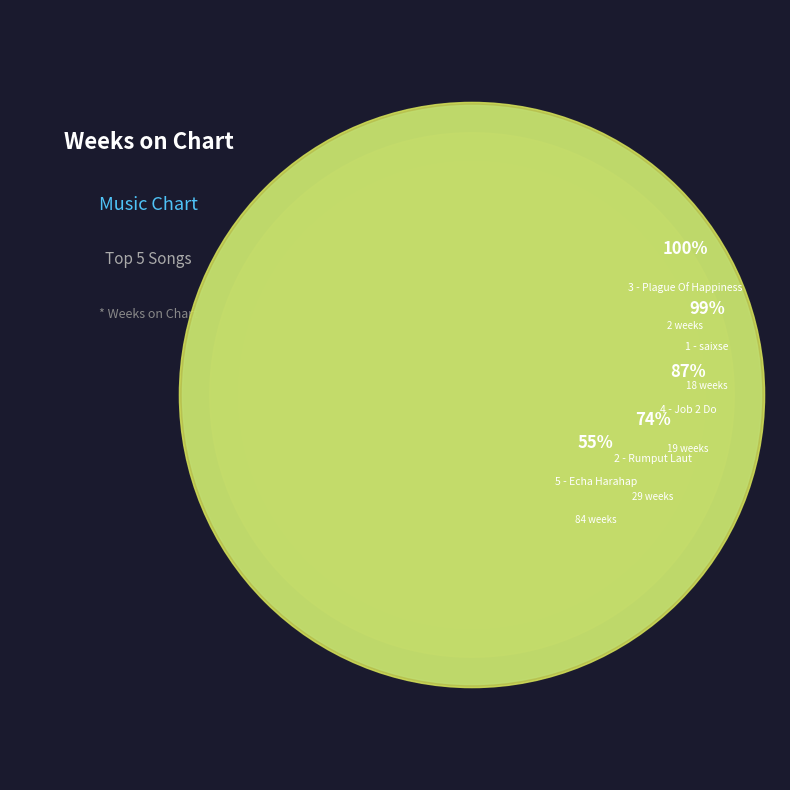

What is the ratio of the value at 3 - Plague Of Happiness: Berbisik. to the value at 4 - Job 2 Do: ดูเธอทำ?

0.1